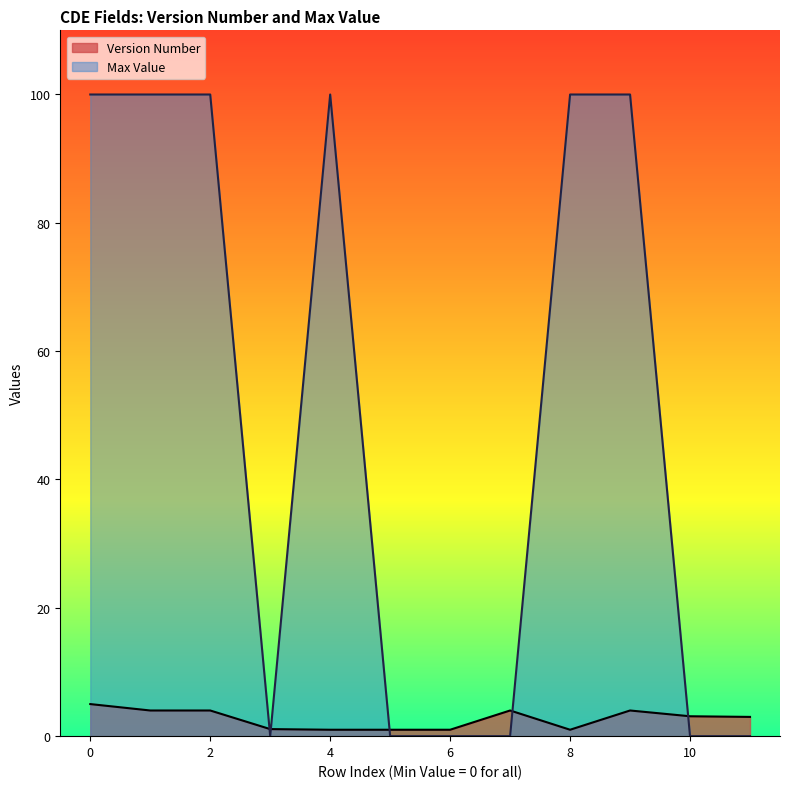

True or false: Max Value has more than 1 points higher than both neighbors.

False